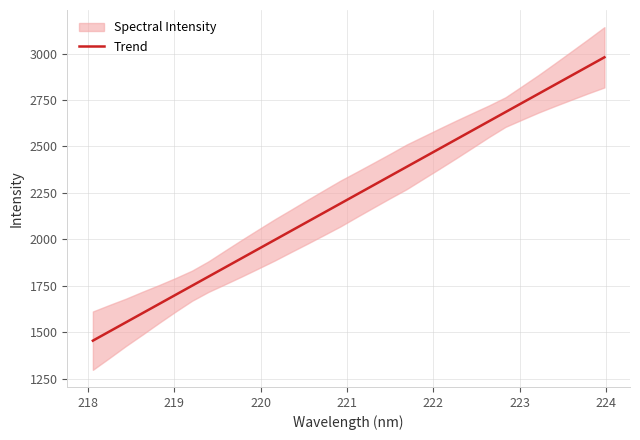

What is the lowest value of the Trend series?

1455.2